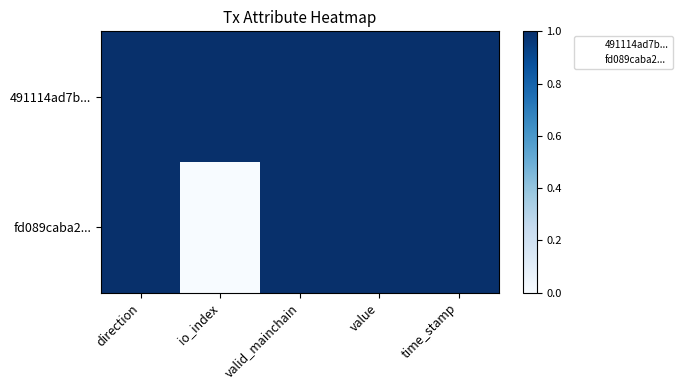

Reading left to right, transcribe all the data shown in this chart.

491114ad7b...: direction=1.0	io_index=1.0	valid_mainchain=1.0	value=1.0	time_stamp=1.0
fd089caba2...: direction=1.0	io_index=0.0	valid_mainchain=1.0	value=1.0	time_stamp=1.0